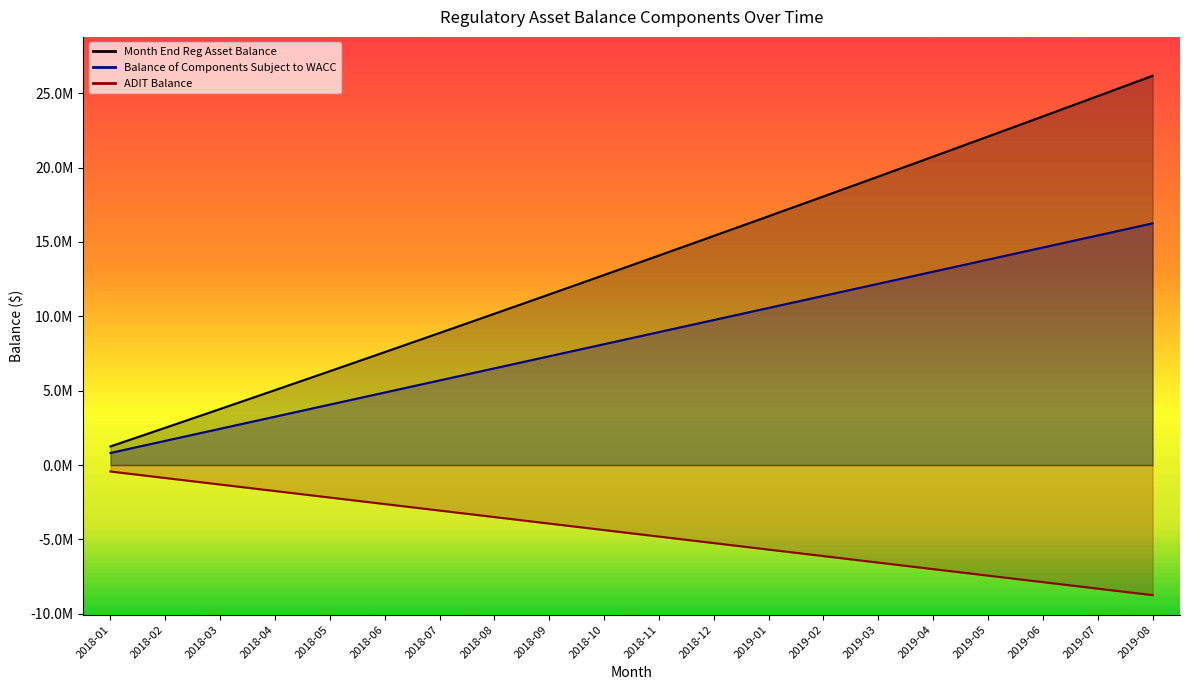

True or false: Month End Reg Asset Balance and ADIT Balance intersect in this chart.

False